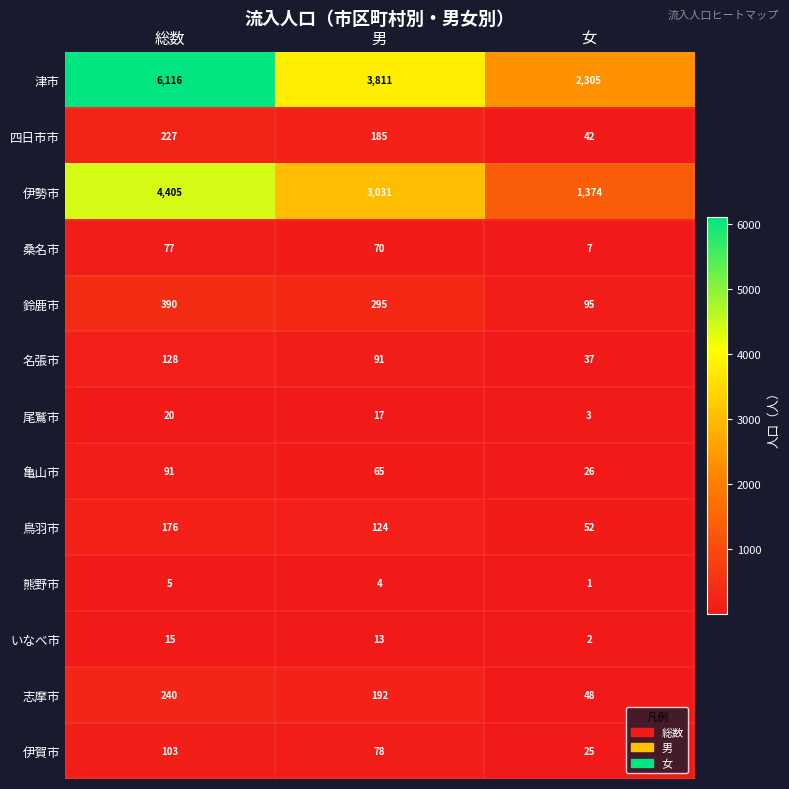

Rank the categories by 桑名市 value from highest to lowest.

総数, 男, 女